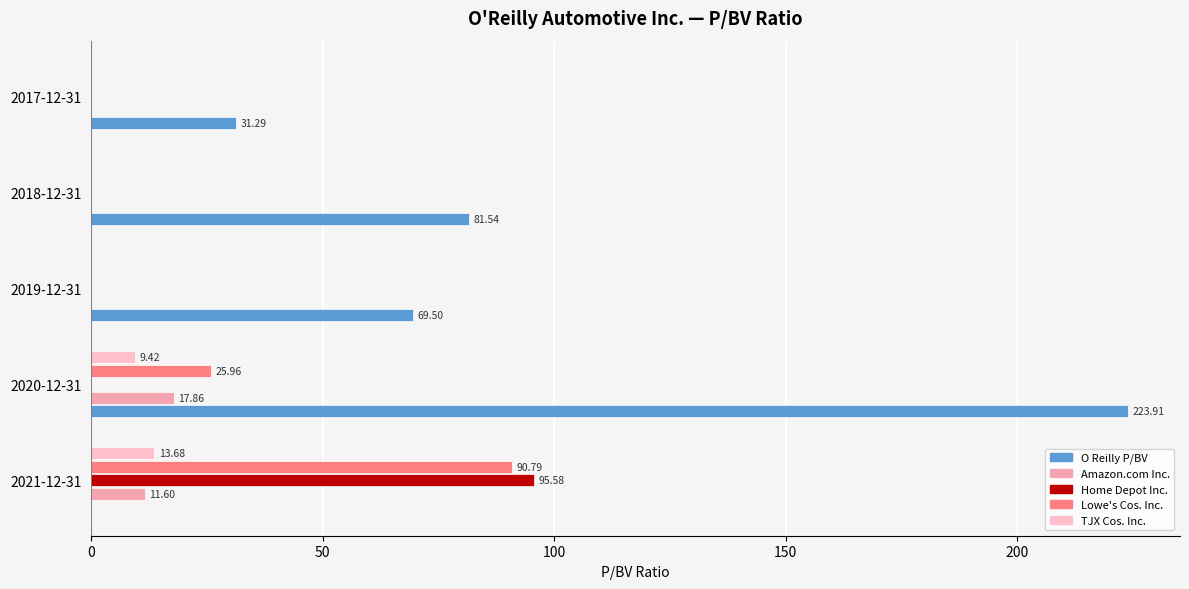

Which series has the widest spread of values?

O Reilly P/BV